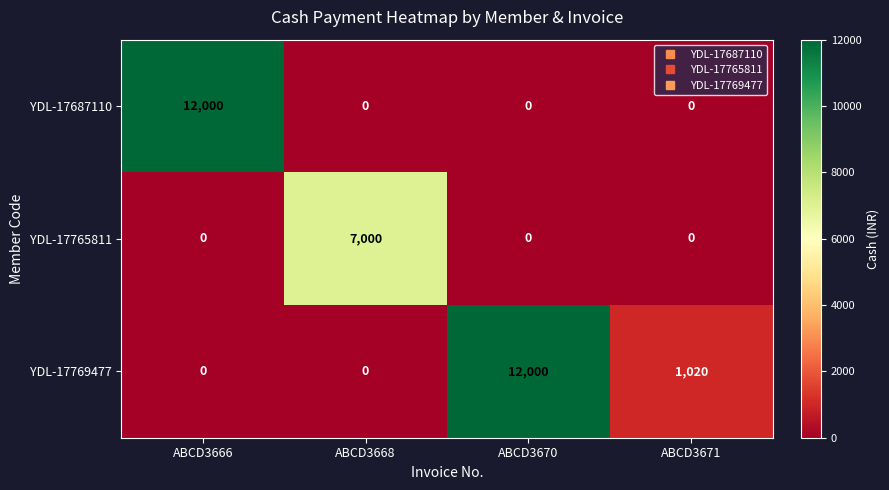

Rank the series by their average value, from highest to lowest.

YDL-17769477, YDL-17687110, YDL-17765811